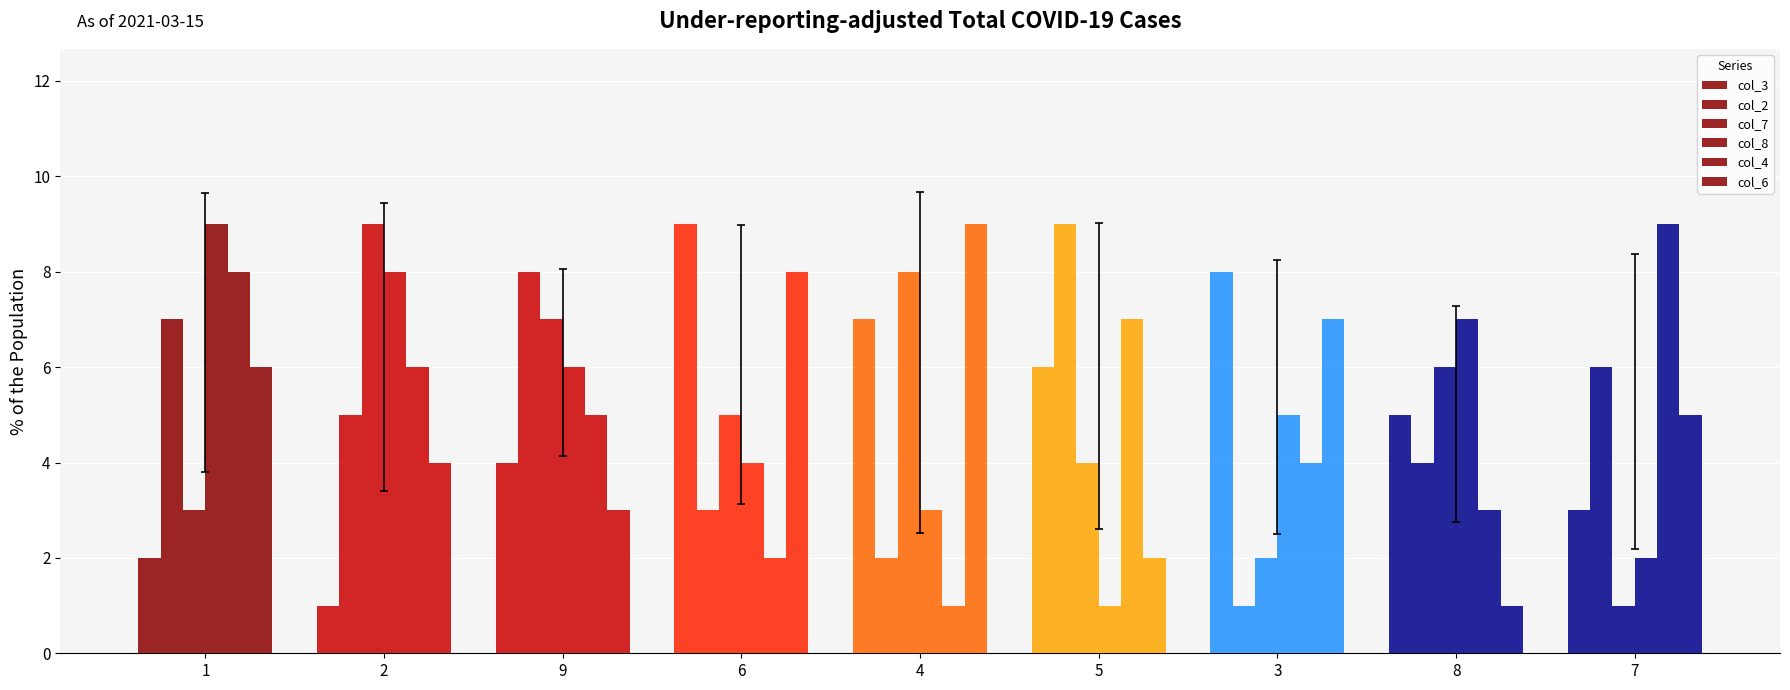

How many categories are shown in the chart?

9